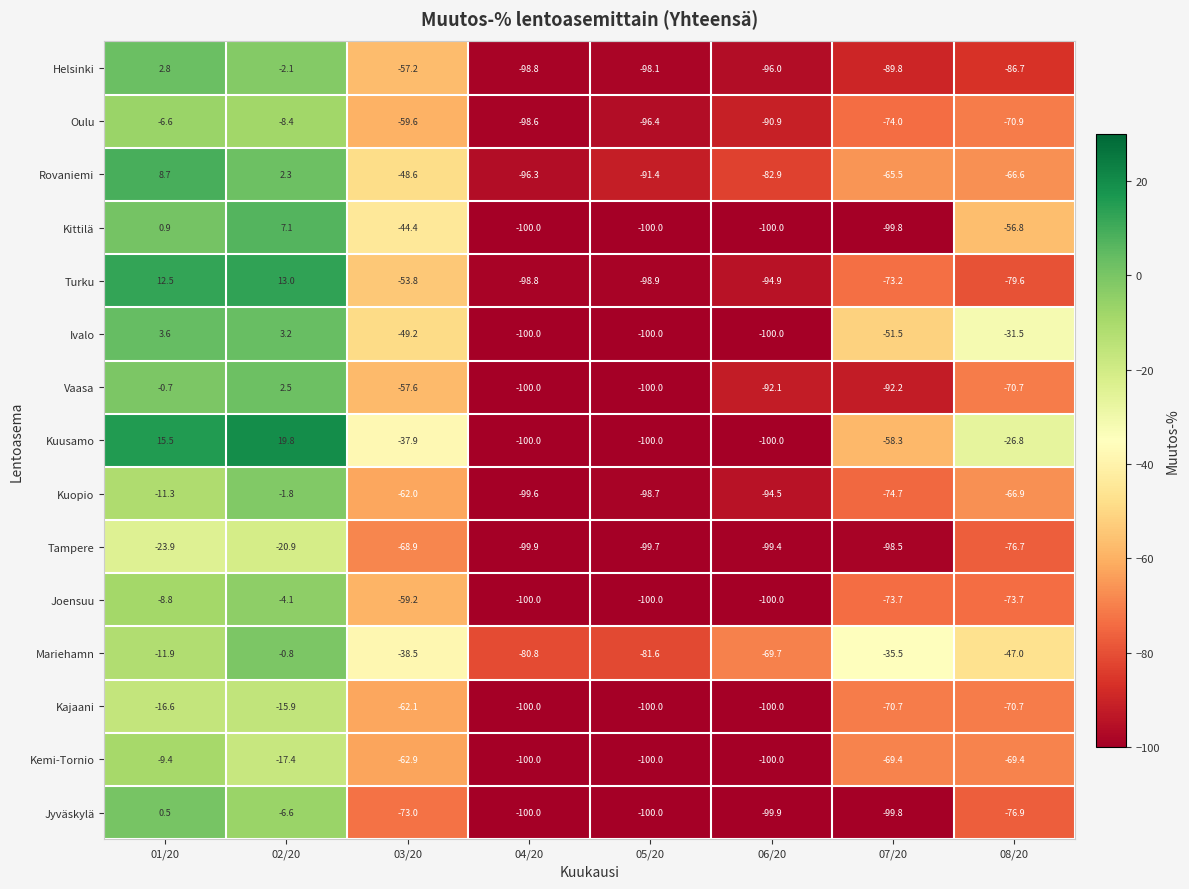

What is the maximum value for Rovaniemi?

8.7